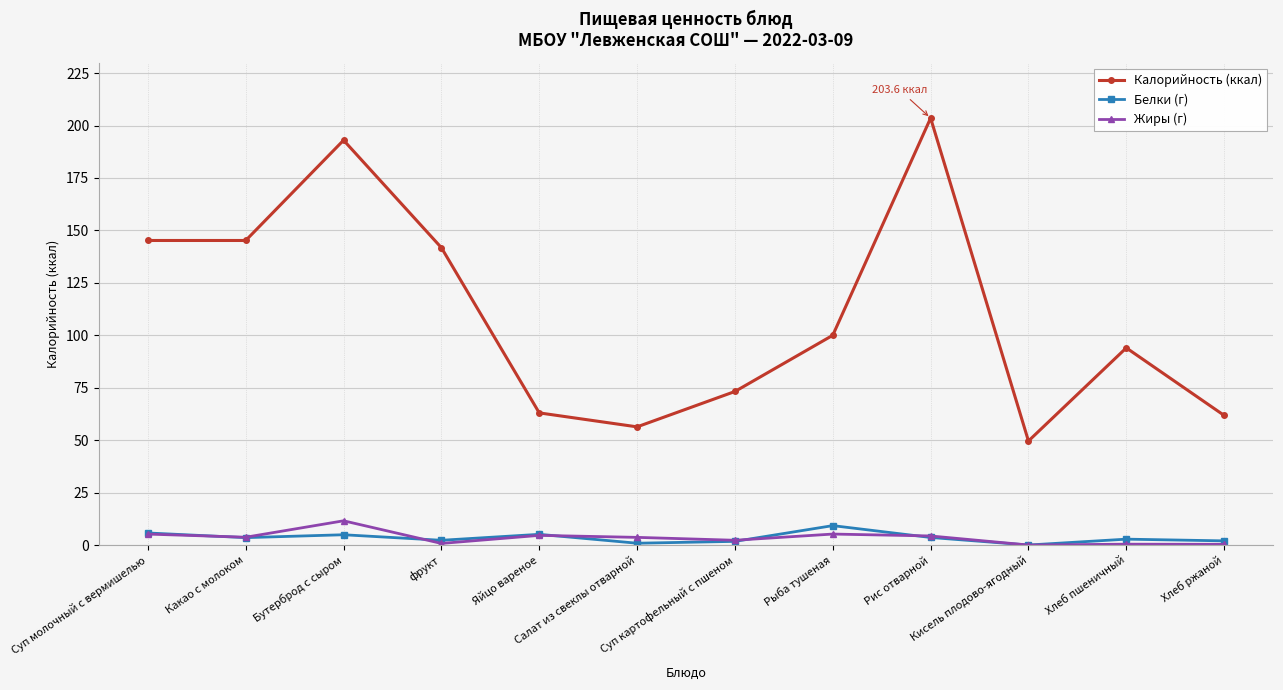

What value does the Калорийность (ккал) series have at Суп картофельный с пшеном?

73.2